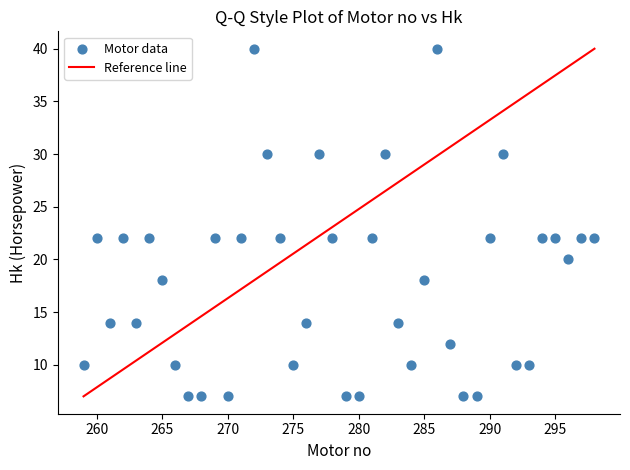

What is the range of Y values (max minus min)?

33